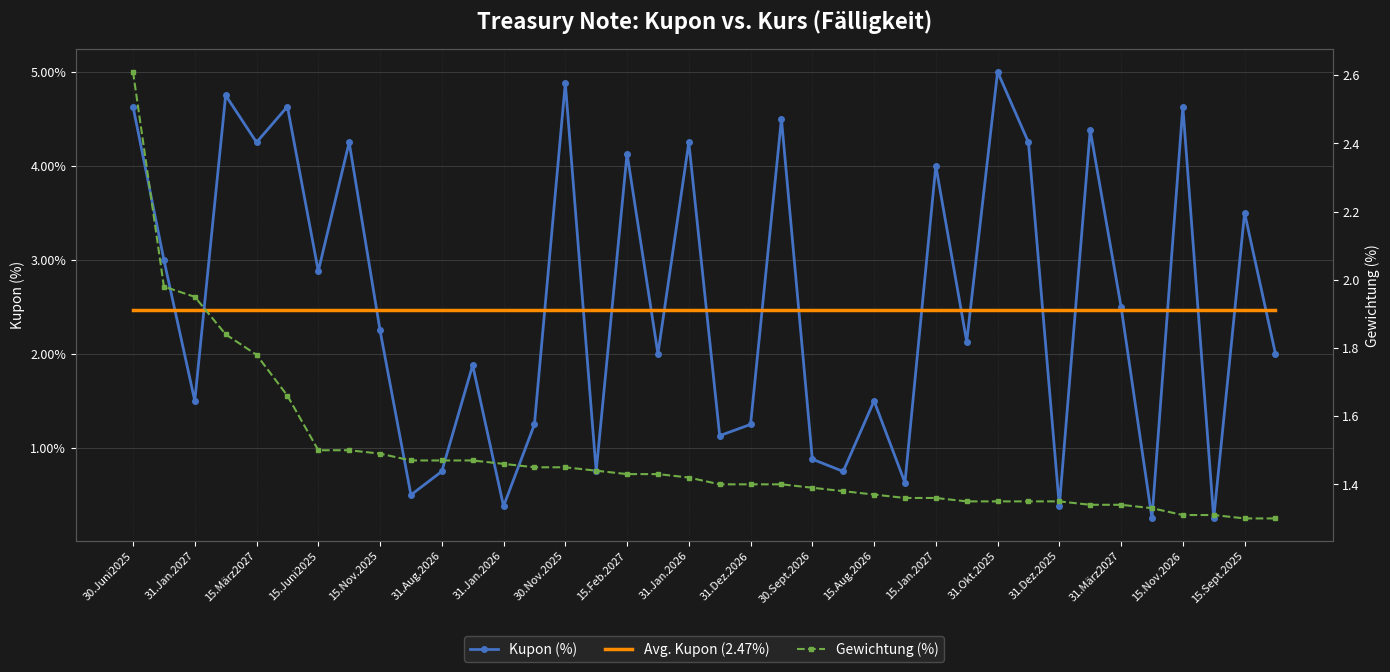

What is the value of the Kupon (%) point at the 12th from the left?

1.9